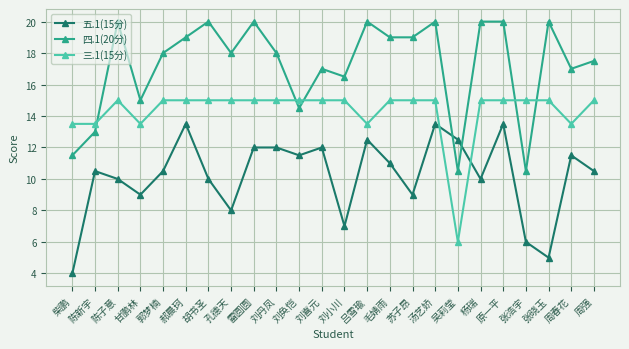

What is the minimum value shown in the chart?

4.0